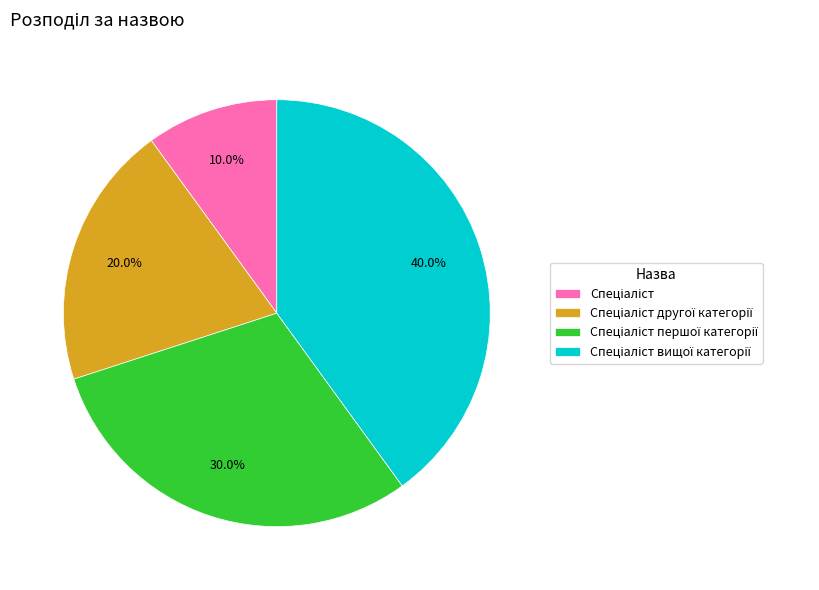

Is there any slice that represents more than half of the pie?

No